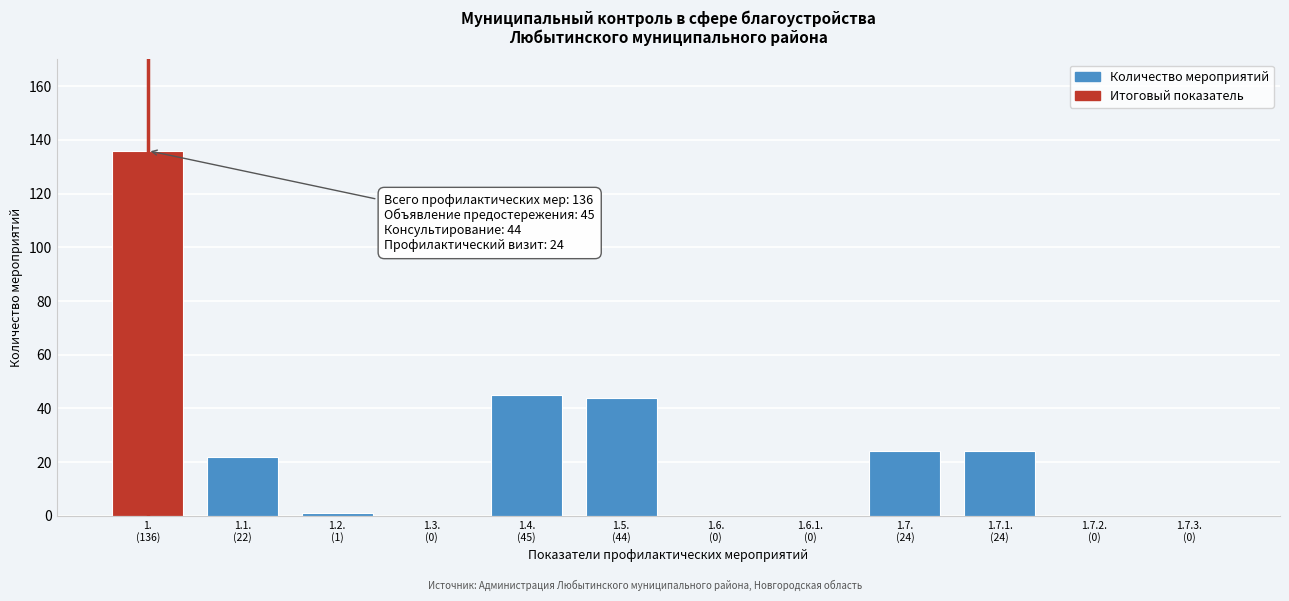

What is the maximum value shown in the chart?

136